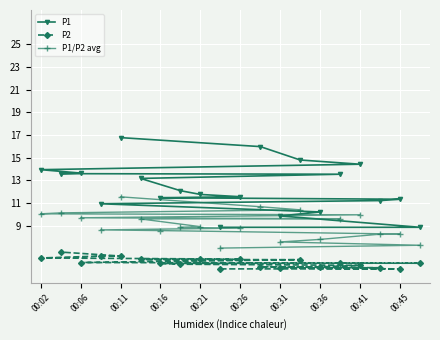

List the series in order of their overall mean, lowest first.

P2, P1/P2 avg, P1